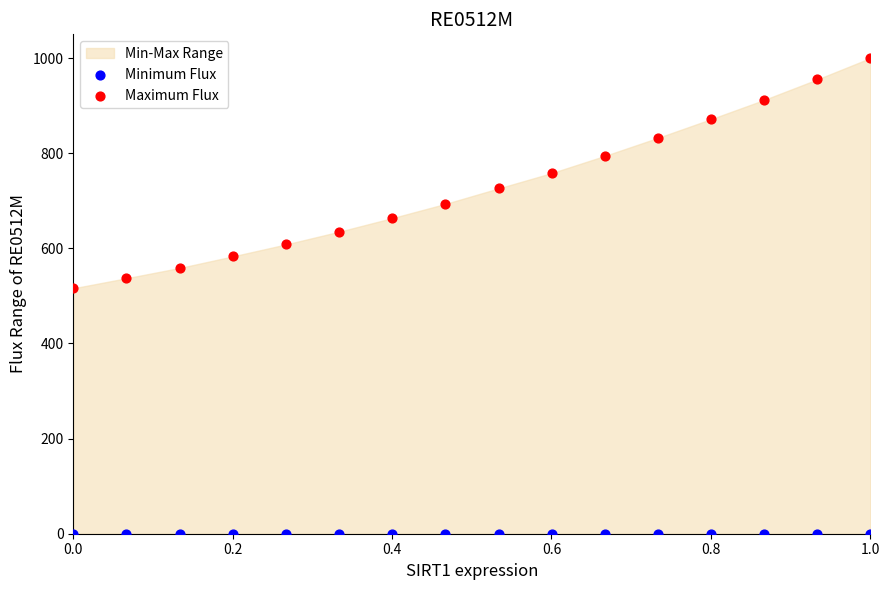

Which series reaches the minimum Y coordinate?

Minimum Flux